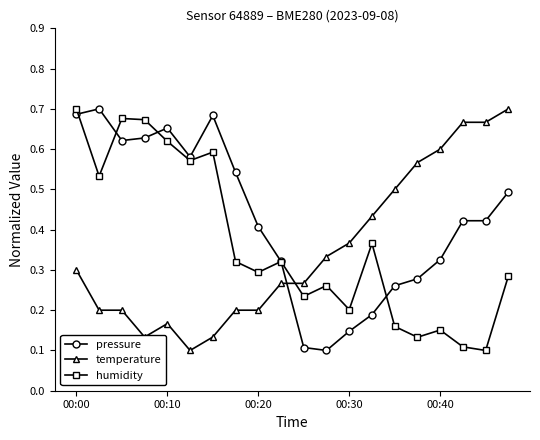

At how many categories does at least one series exceed 0?

20